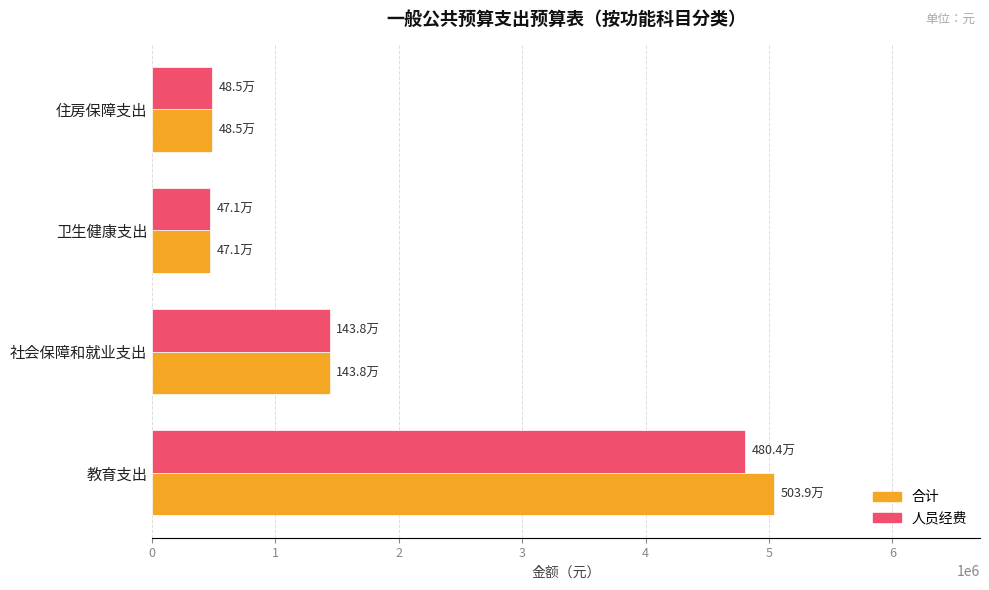

Is it true that 合计 equals 183579.9 at 卫生健康支出?

False